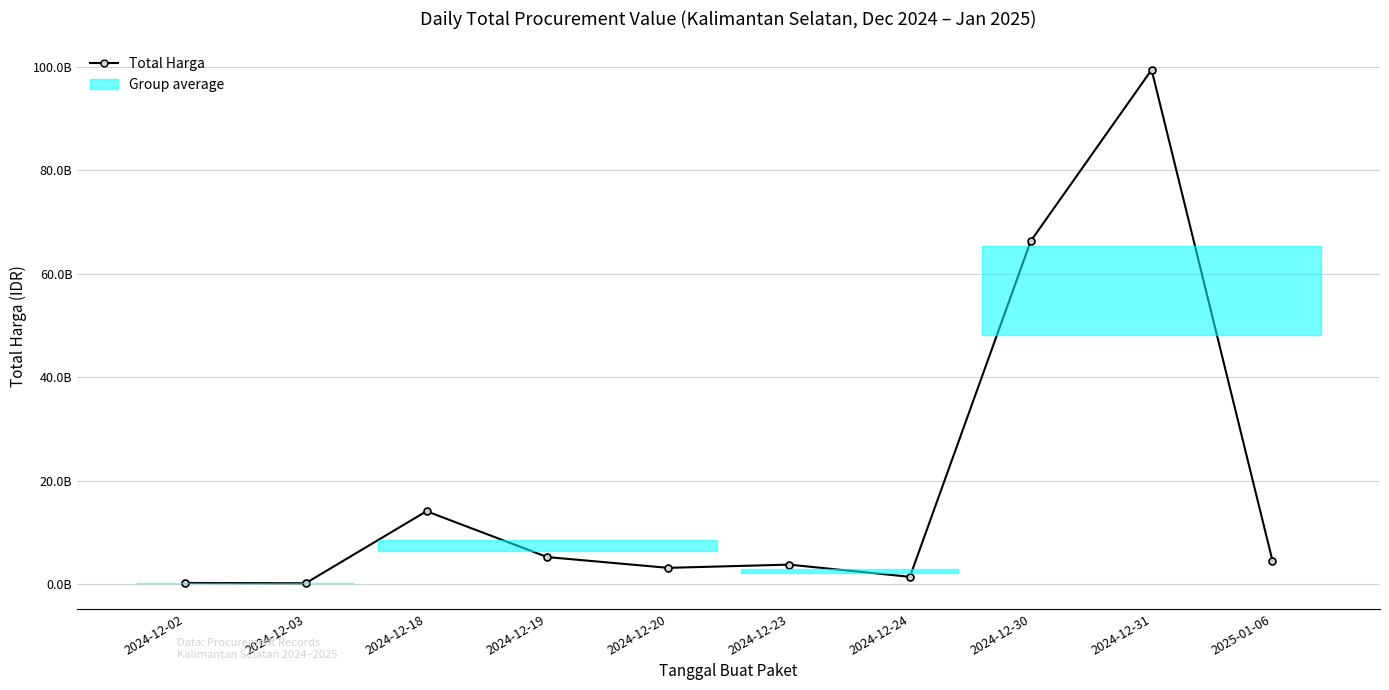

Rank the categories by value from lowest to highest.

2024-12-03, 2024-12-02, 2024-12-24, 2024-12-20, 2024-12-23, 2025-01-06, 2024-12-19, 2024-12-18, 2024-12-30, 2024-12-31